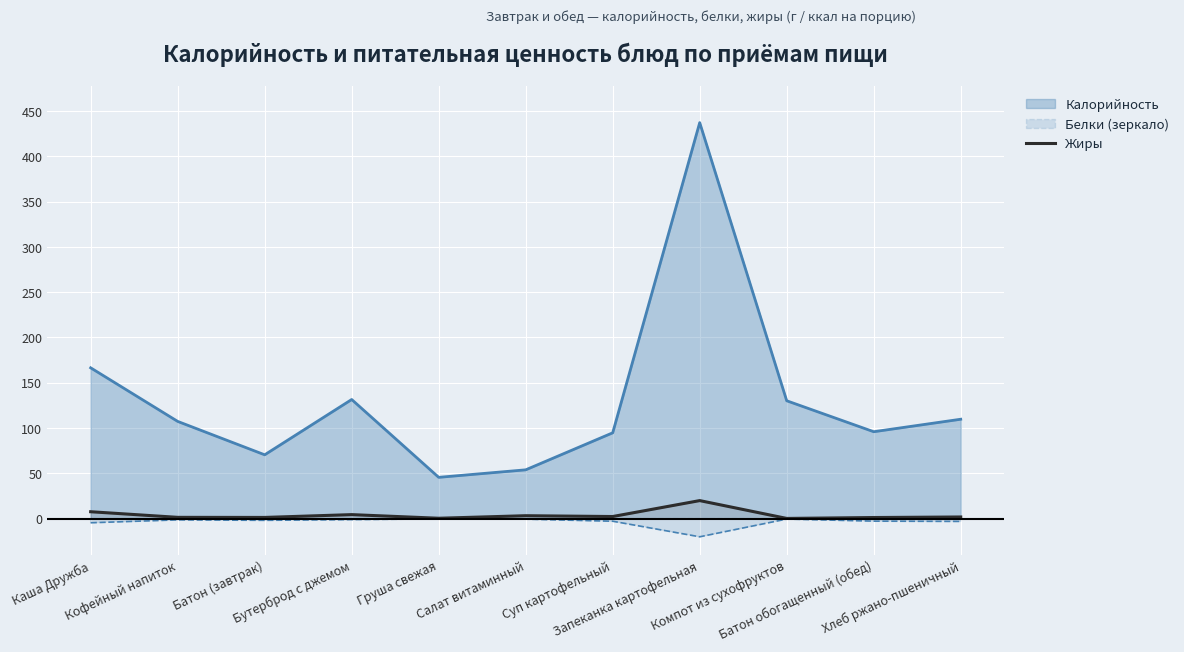

What is the minimum value shown in the chart?

-20.2